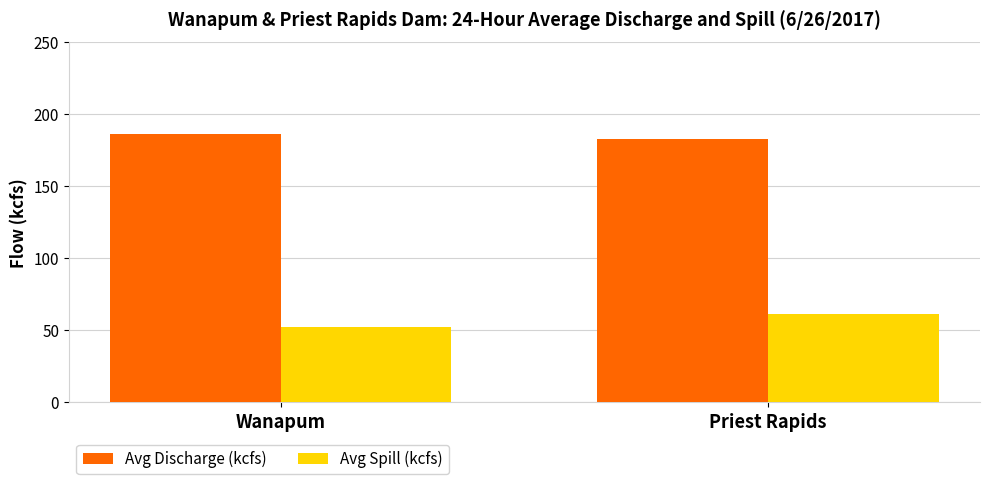

Where is Avg Discharge (kcfs) nearest to the value 184?

Priest Rapids